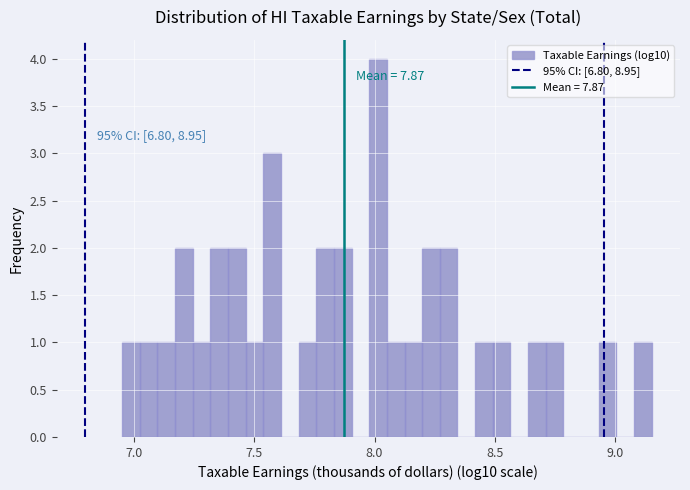

Around what value on the x-axis is the tallest bar? Give the approximate position of its centre, as read against the axis.

8.00